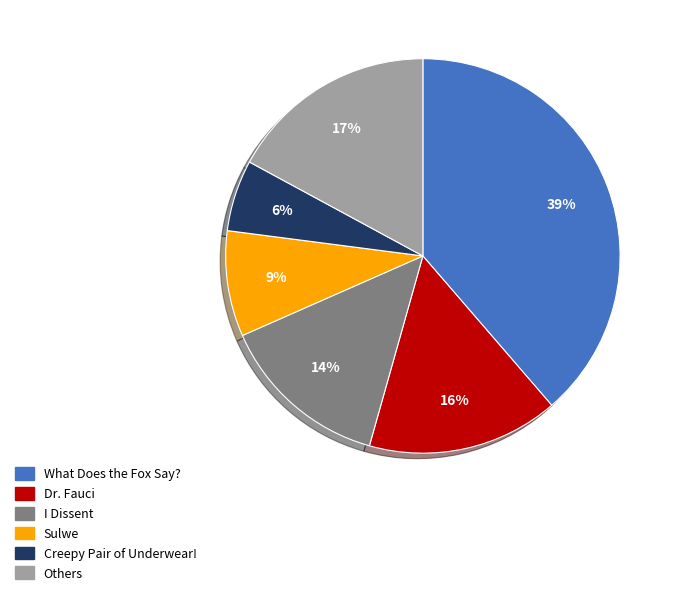

Is there a majority slice in this chart?

No